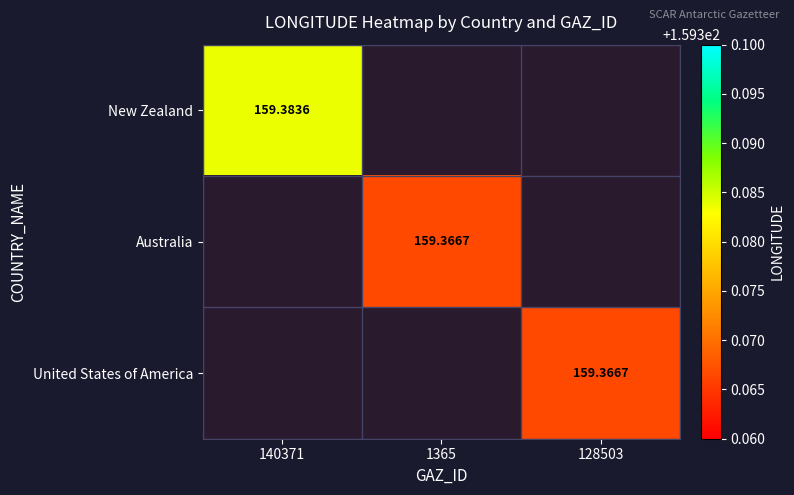

Rank the series at 128503 from lowest to highest value.

New Zealand, Australia, United States of America